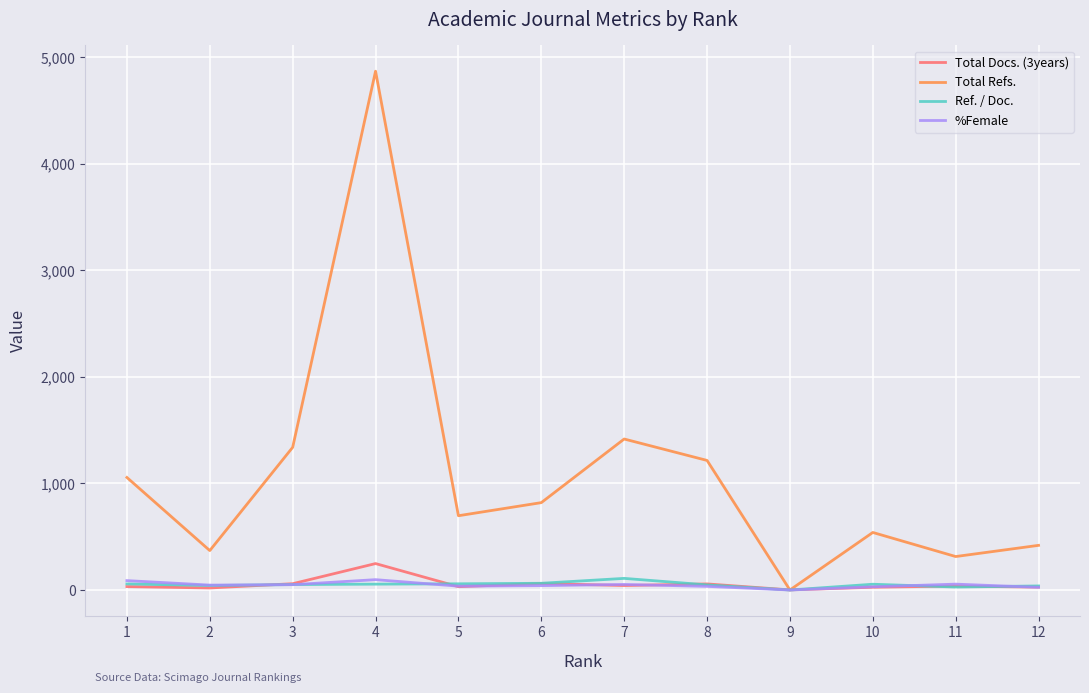

Which label corresponds to the largest value in the chart?

4